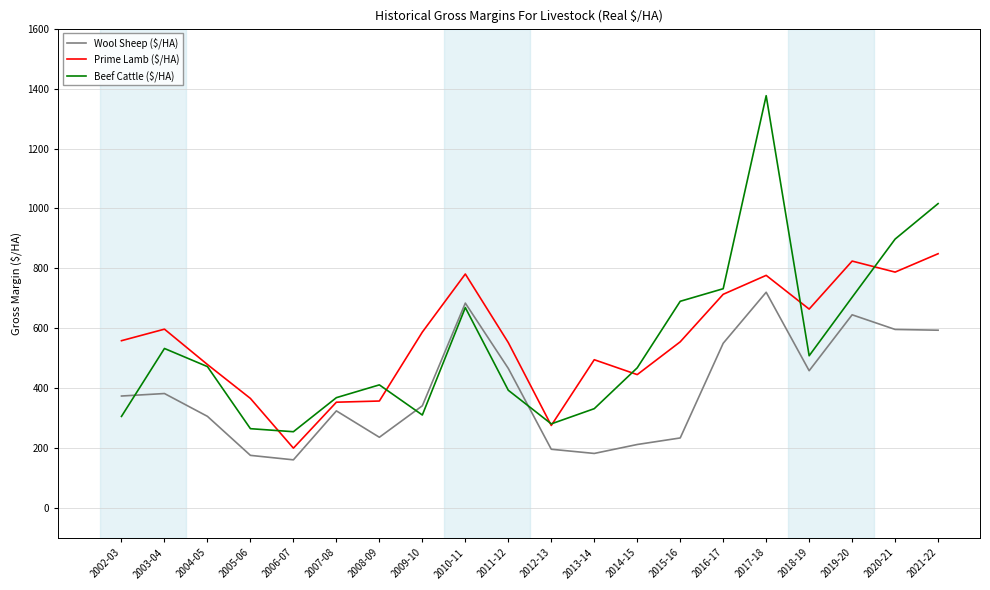

What value does the Wool Sheep ($/HA) series have at 2016-17?

550.4